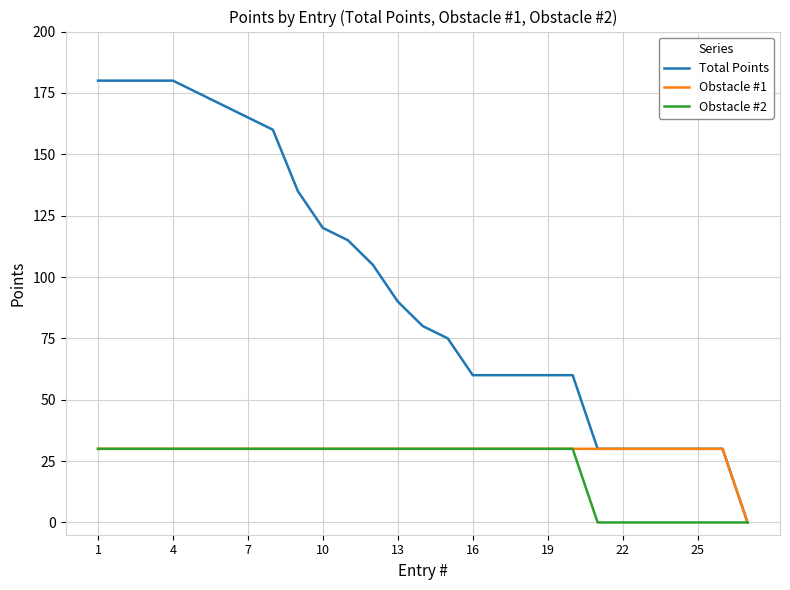

What is the highest value of the Total Points series?

180